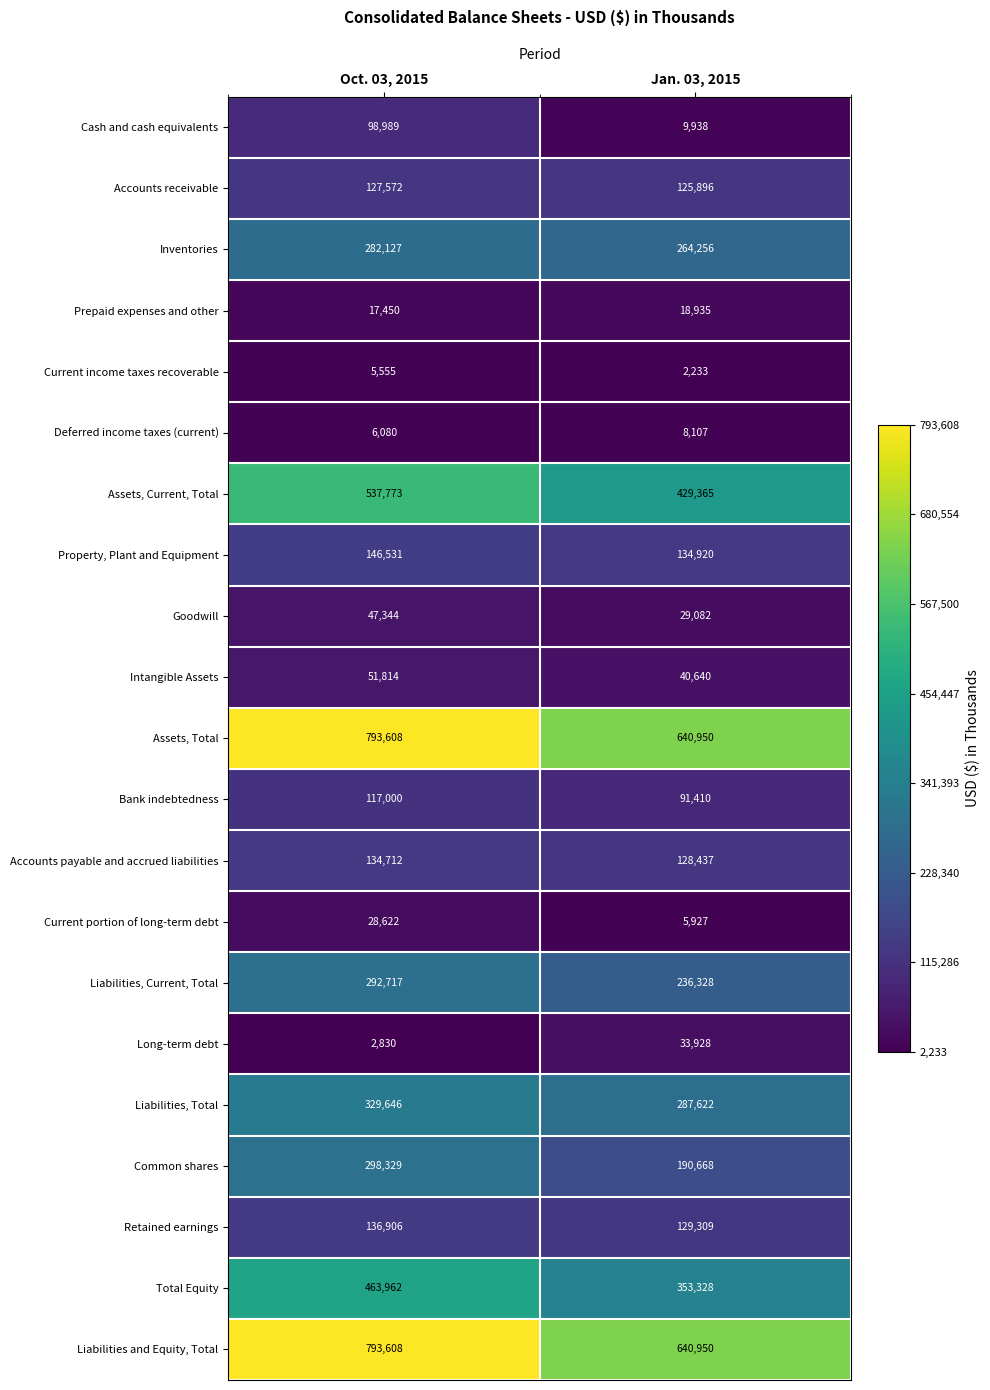

What is the greatest value displayed?

793608